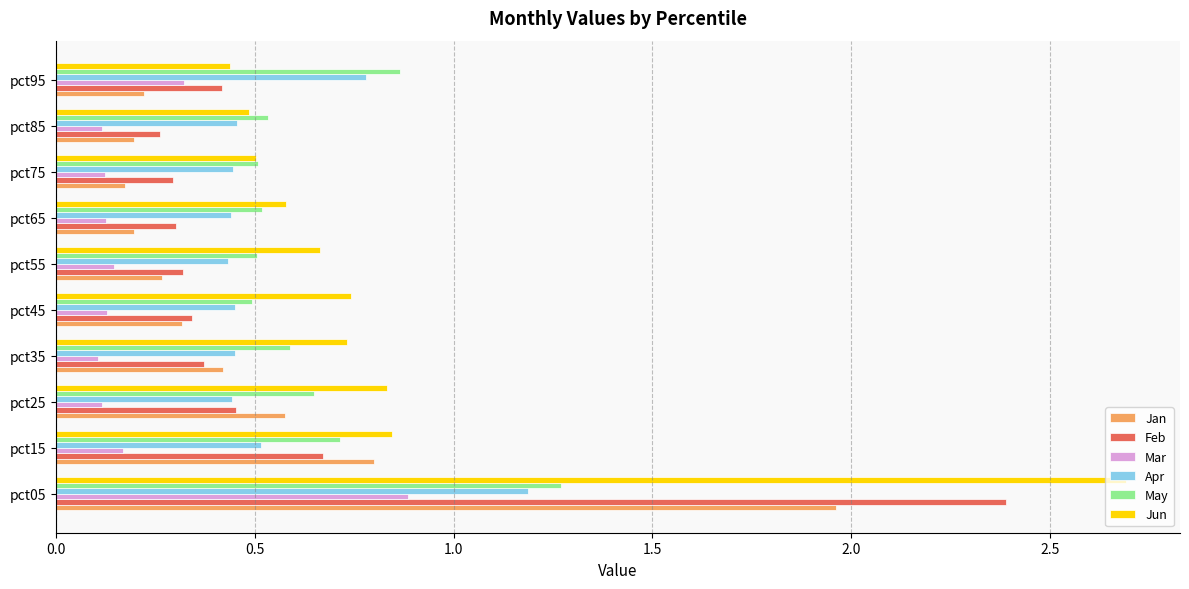

The May series shows 0.5 at pct85. True or false?

True